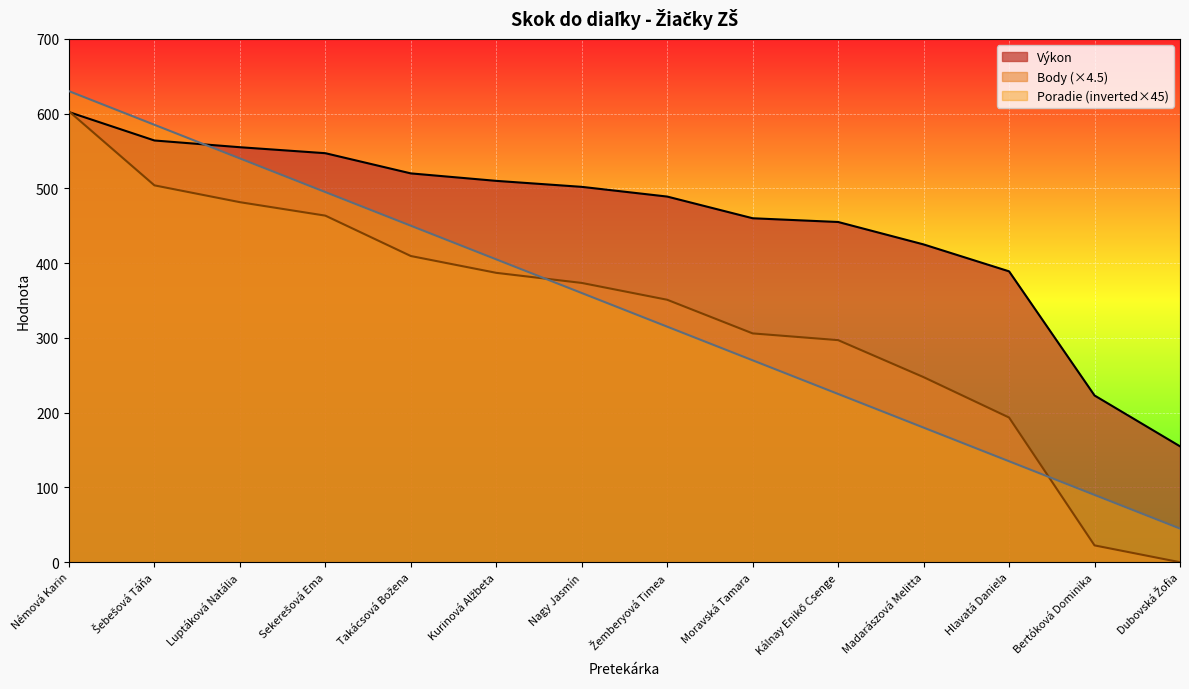

Does the chart display data point markers on the line(s)?

No